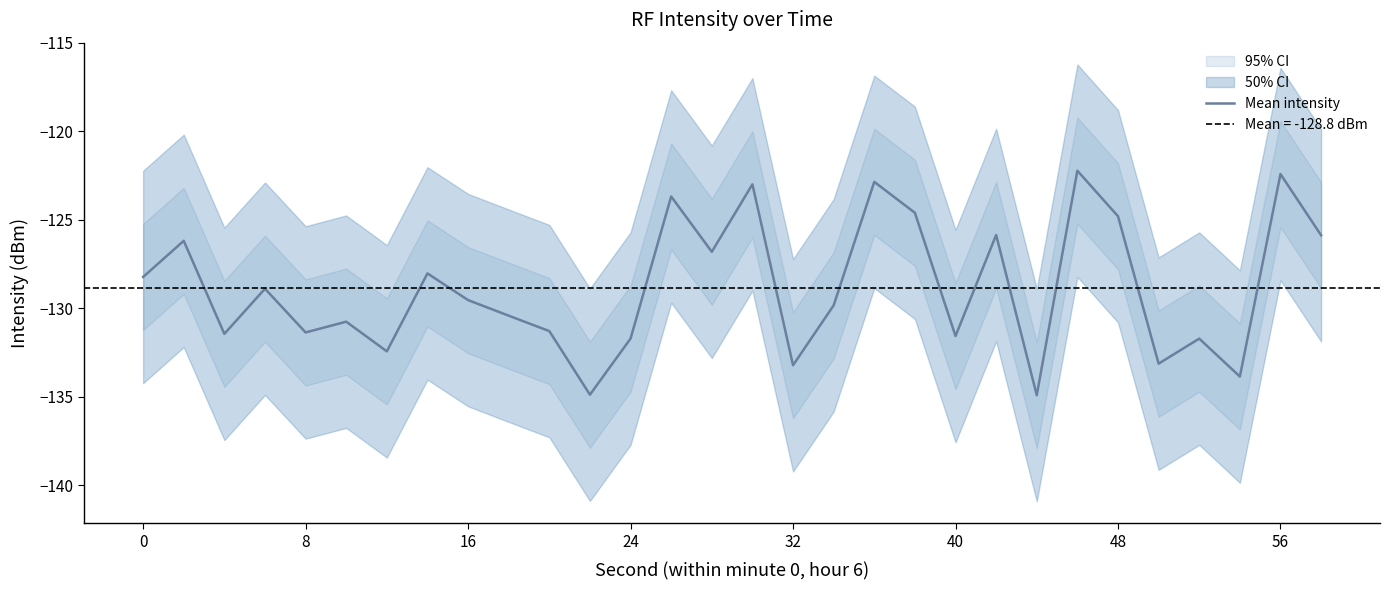

Is it true that Mean intensity equals -193.0 at 56?

False